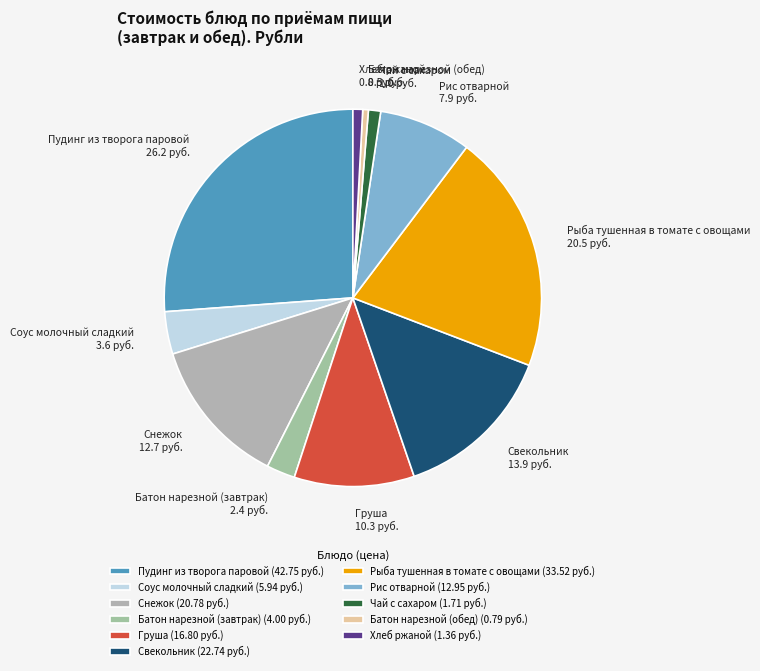

Is there a majority slice in this chart?

No